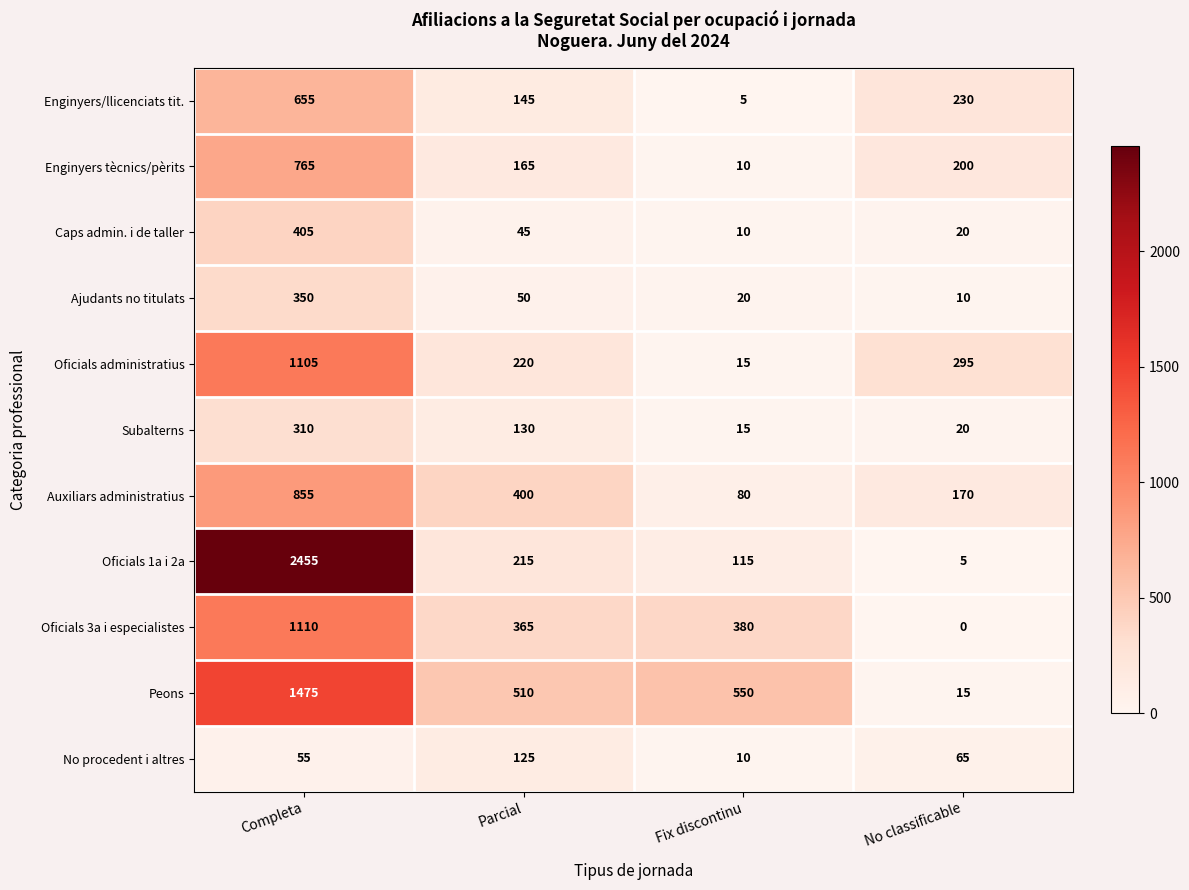

Is it true that Enginyers/llicenciats tit. equals 230 at No classificable?

True